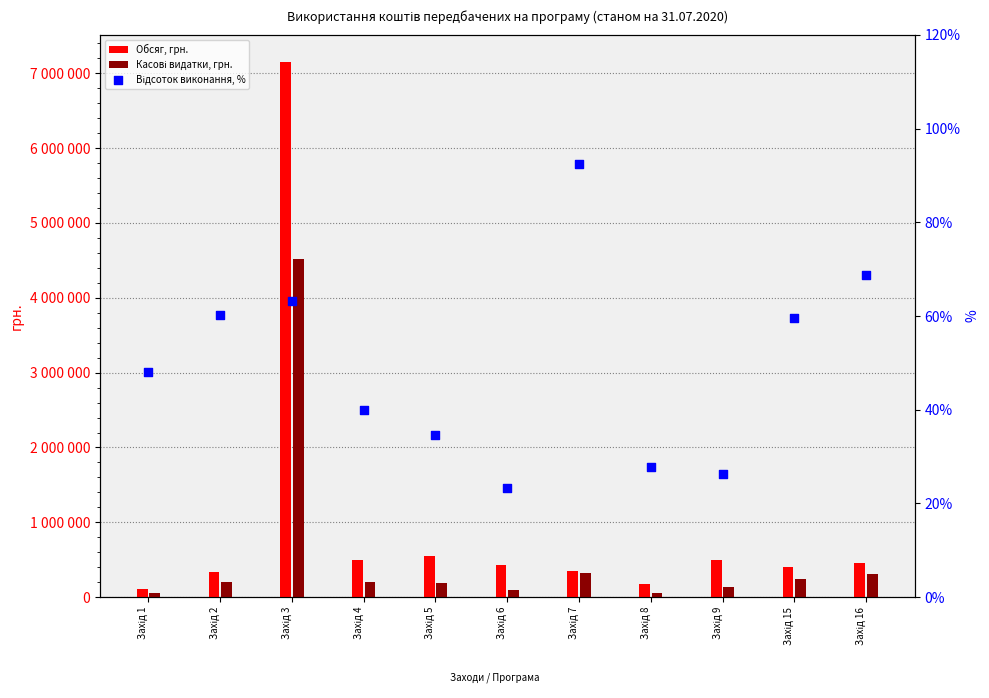

At how many categories does at least one series exceed 2191513?

1